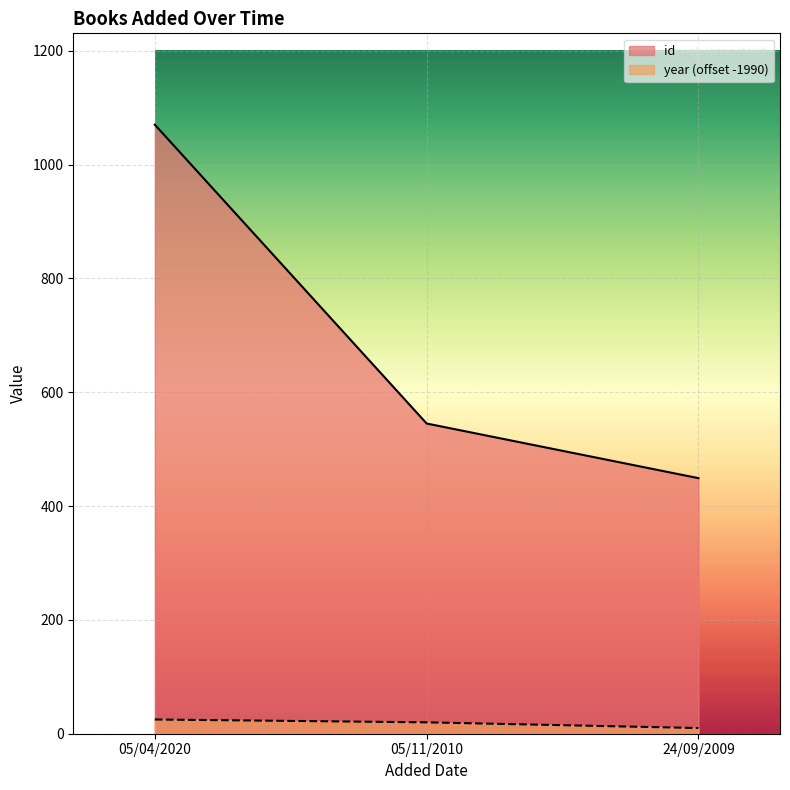

Which has a higher value, 05/11/2010 or 05/04/2020?

05/04/2020